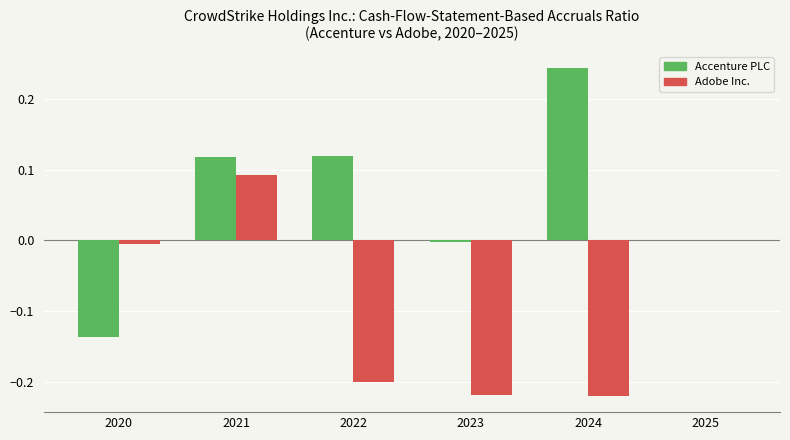

True or false: Adobe Inc. has a value of -0.3 at 2022.

False